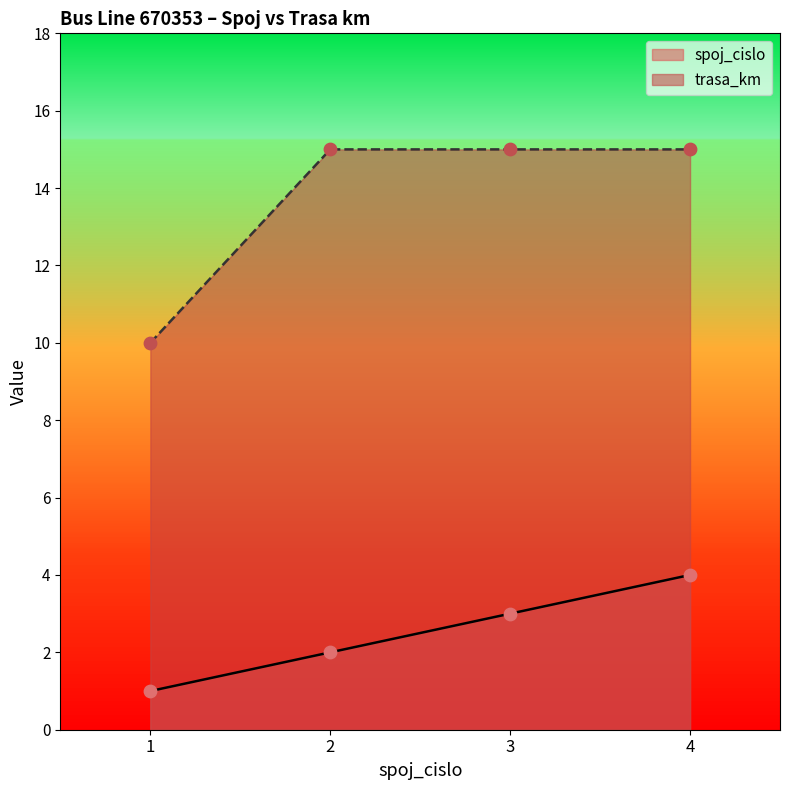

Which series has the largest total across all categories?

trasa_km